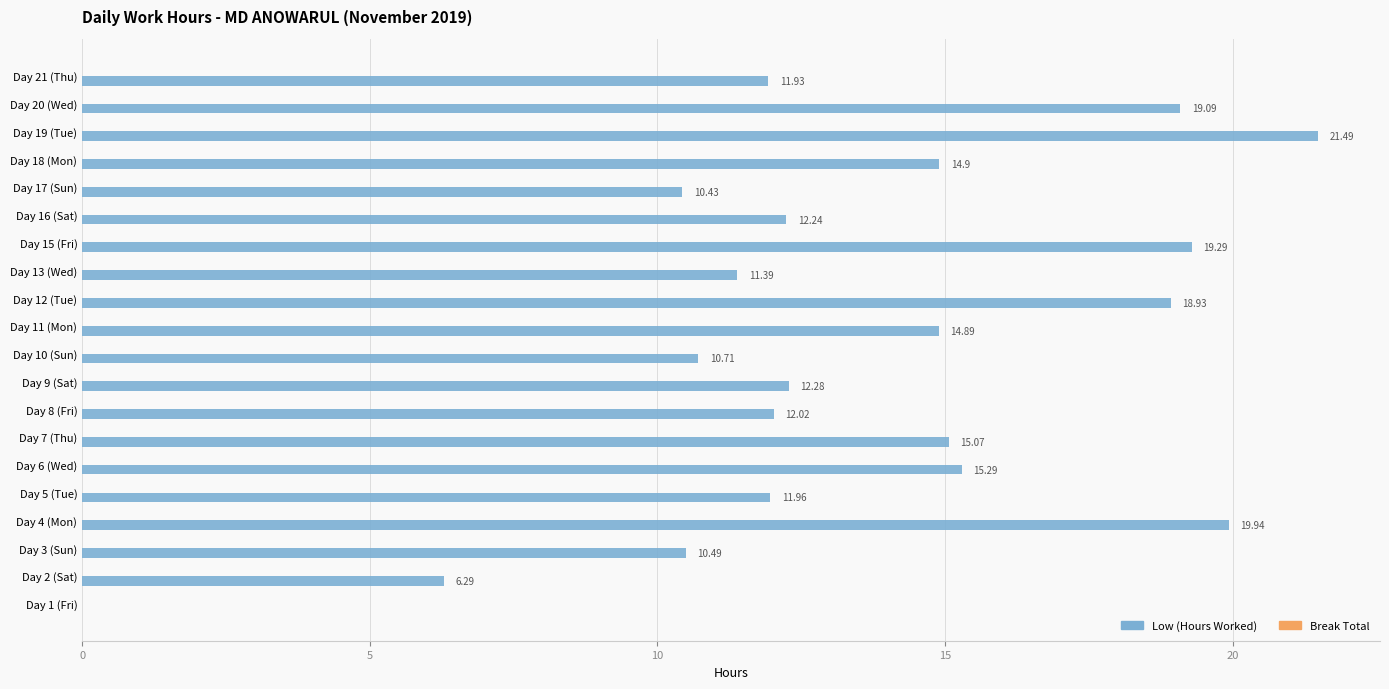

What is the sum of all values?

268.6